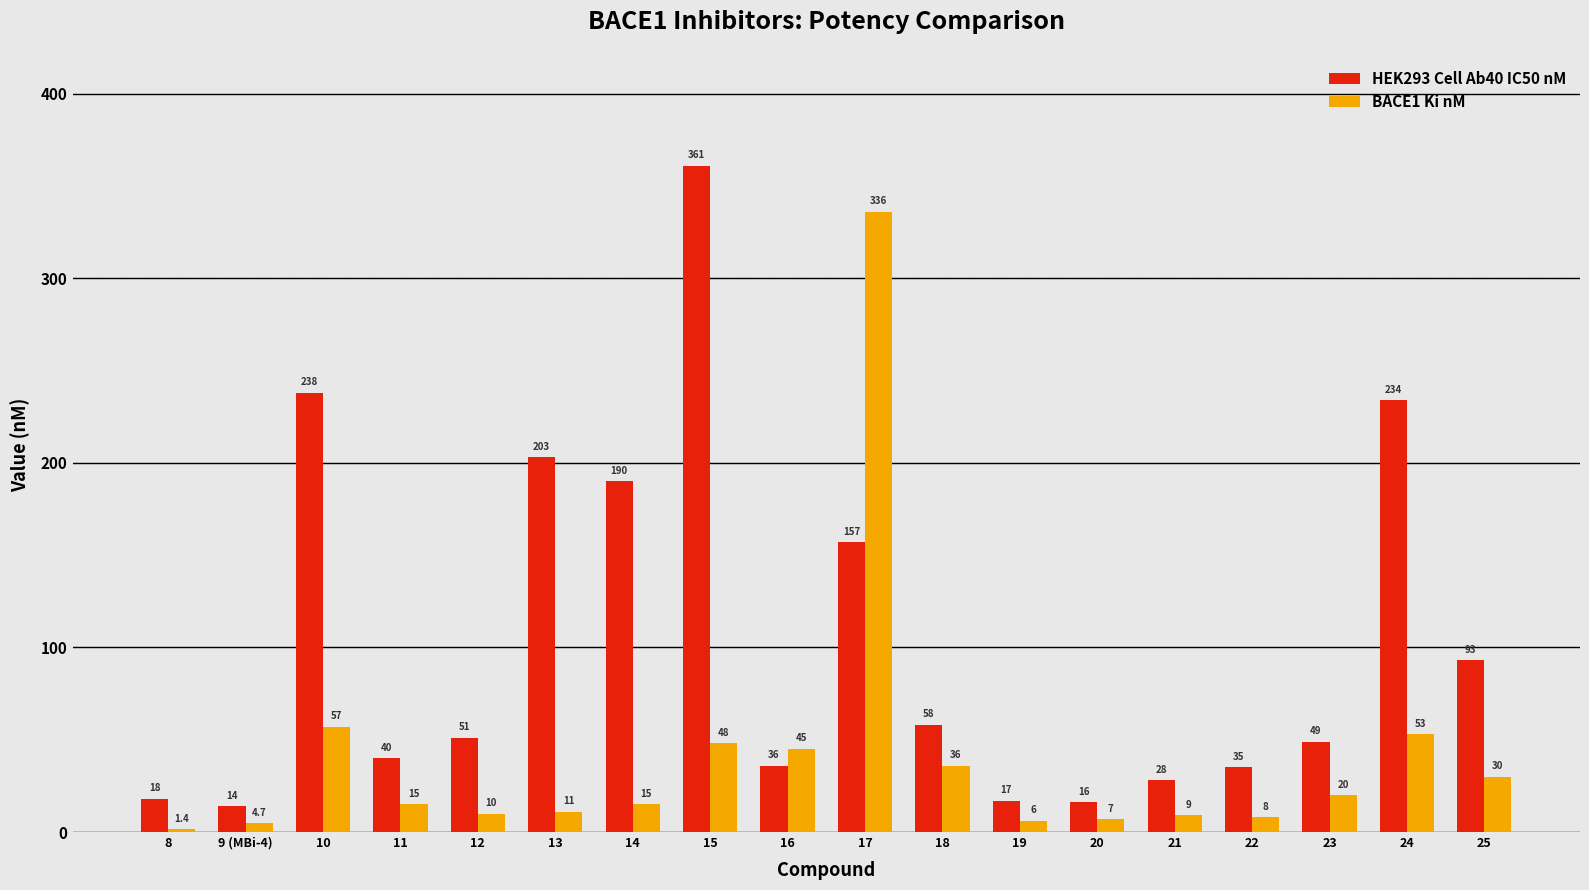

What is the difference between the BACE1 Ki nM values at 17 and 20?

329.0